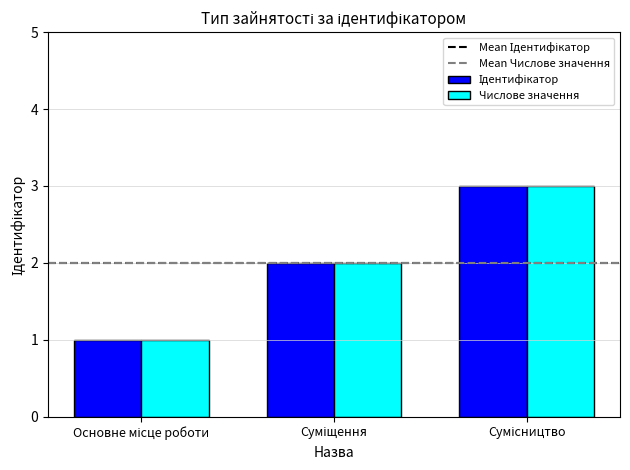

Count the number of data series in this chart.

2